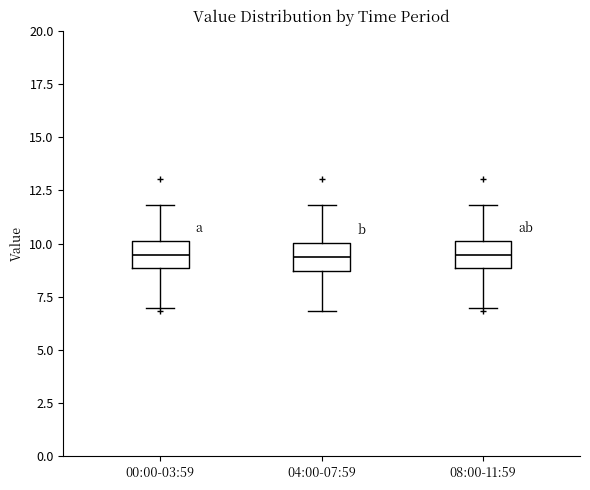

Reading left to right, transcribe this box plot: for each box, give where its median line is, the range the box spans, and where its two whiskers end, as read against the y-axis. The values are not printed on the chart, so give them approximately, as read against the axis.

00:00-03:59: median 9.5, box 9.0 to 10.0, whiskers 7.0 to 12.0
04:00-07:59: median 9.5, box 8.5 to 10.0, whiskers 7.0 to 12.0
08:00-11:59: median 9.5, box 9.0 to 10.0, whiskers 7.0 to 12.0